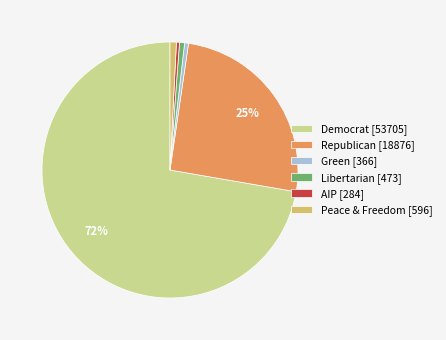

Is there a majority slice in this chart?

Yes